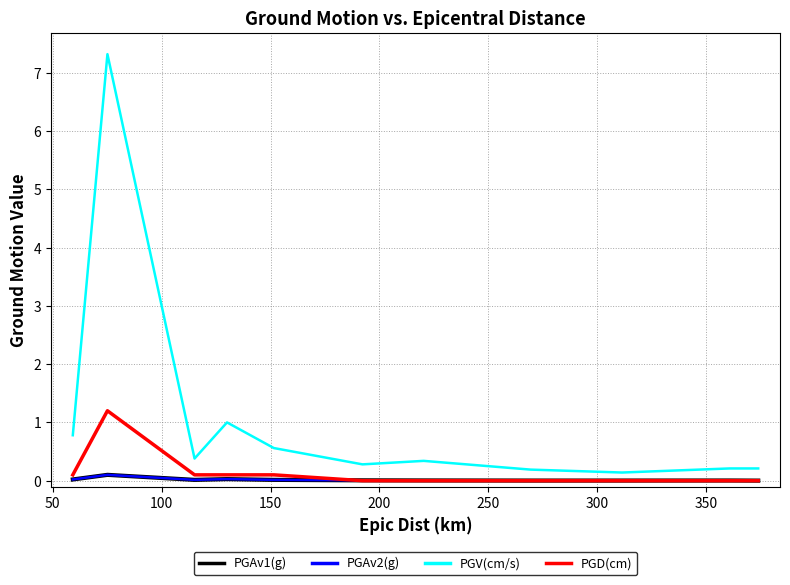

Which series has the widest spread of values?

PGV(cm/s)